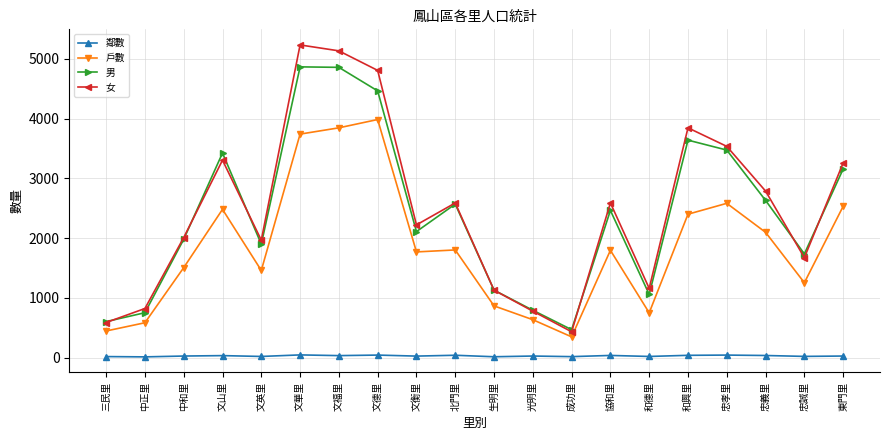

Is the value of 男 at 文英里 greater than the value of 戶數 at 北門里?

Yes